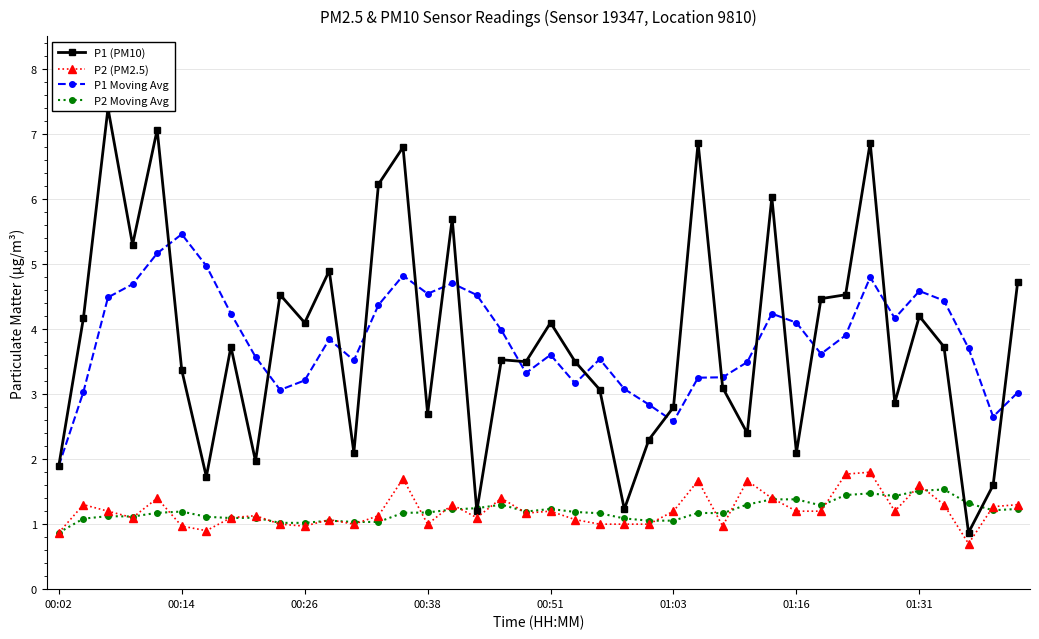

What is the minimum value for P2 Moving Avg?

0.9